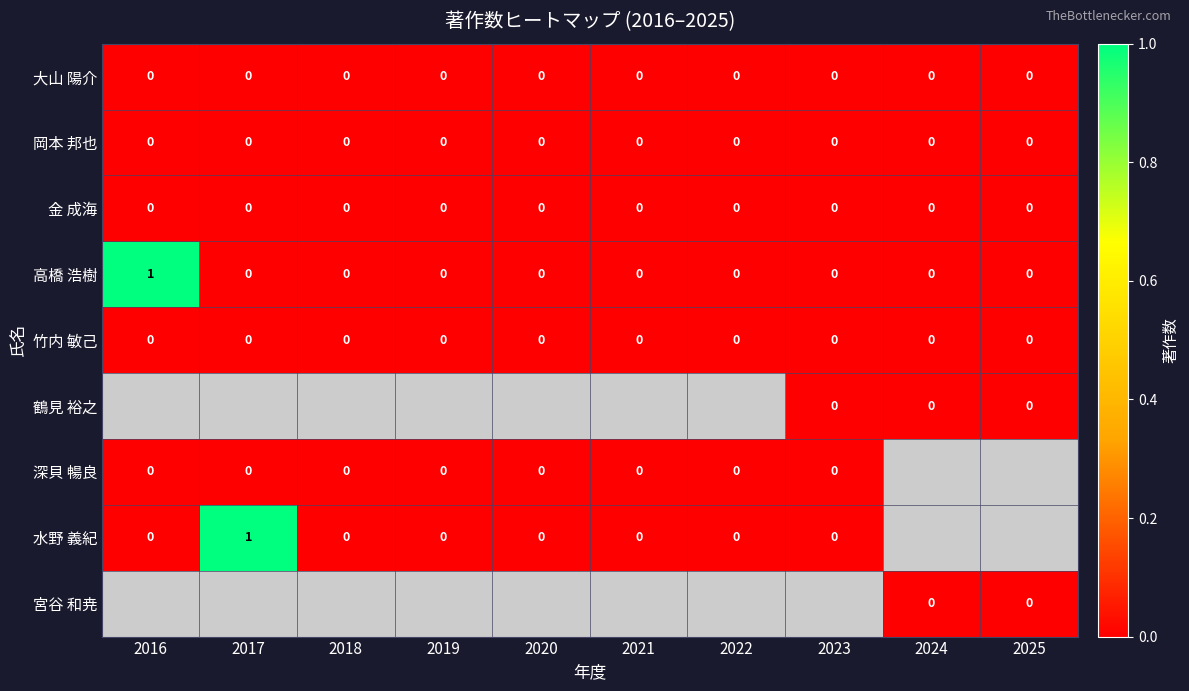

The 水野 義紀 series shows 1 at 2017. True or false?

True